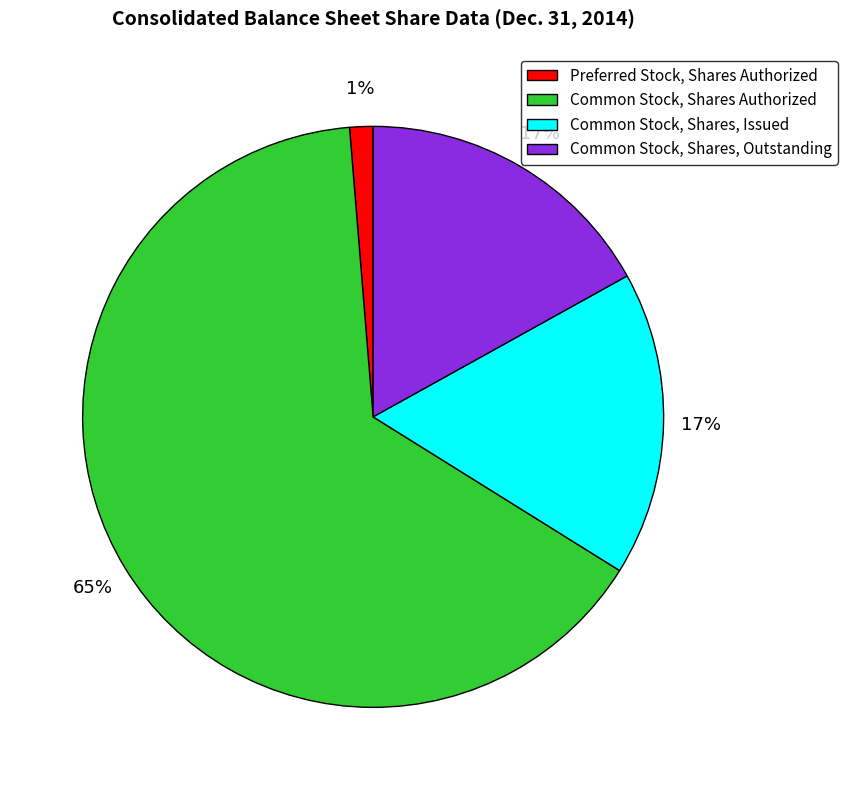

Is it true that Preferred Stock, Shares Authorized is 13% of the pie?

False